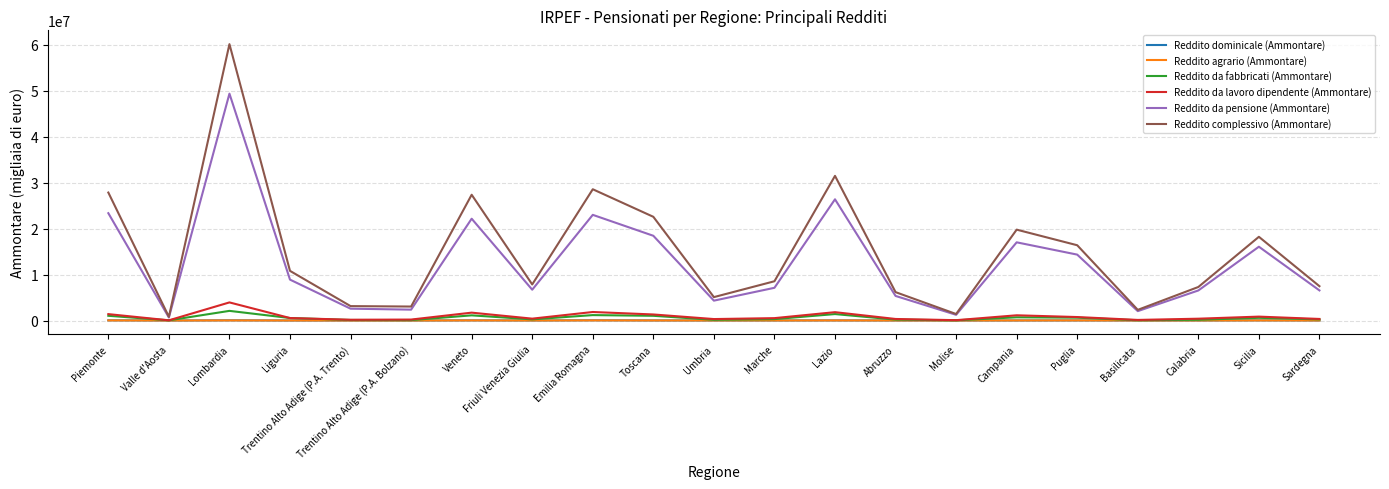

True or false: Reddito complessivo (Ammontare) and Reddito da lavoro dipendente (Ammontare) intersect in this chart.

False